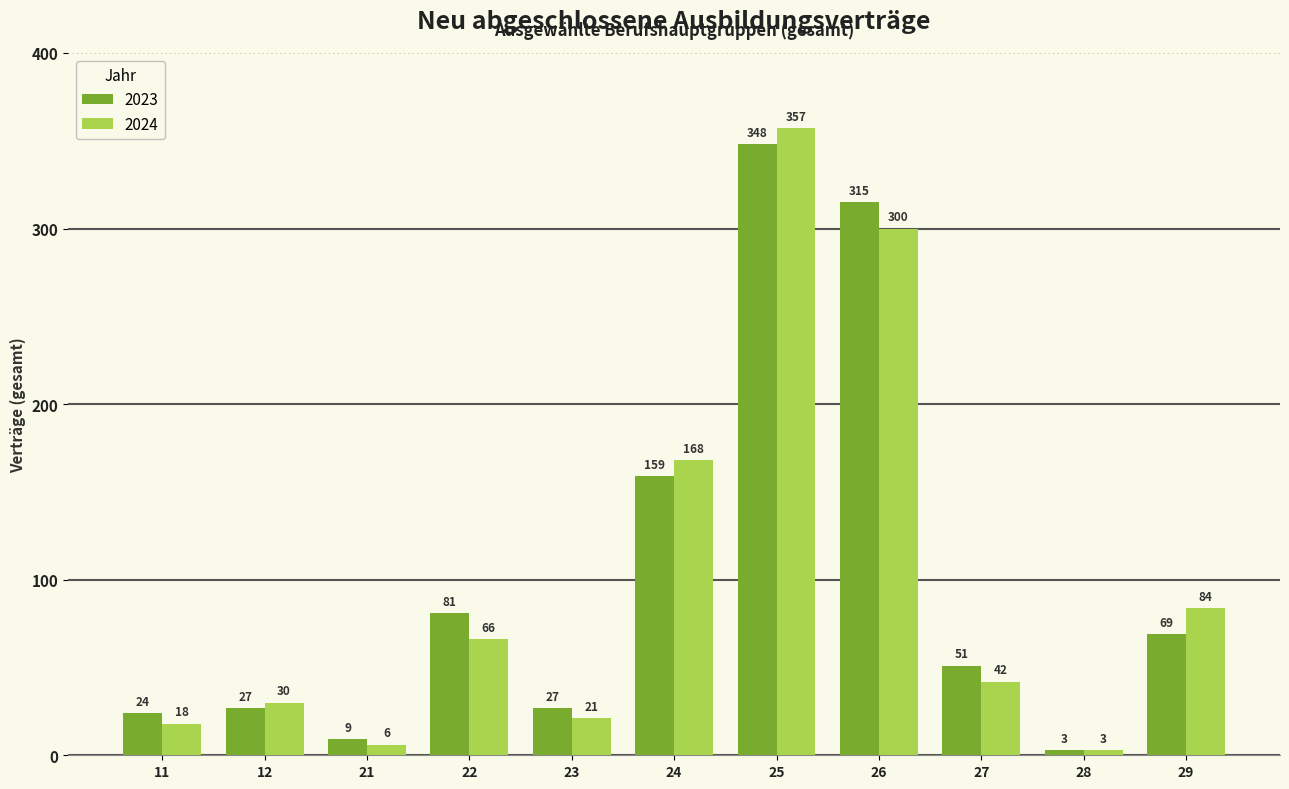

True or false: 2024 has a value of 3 at 28.

True